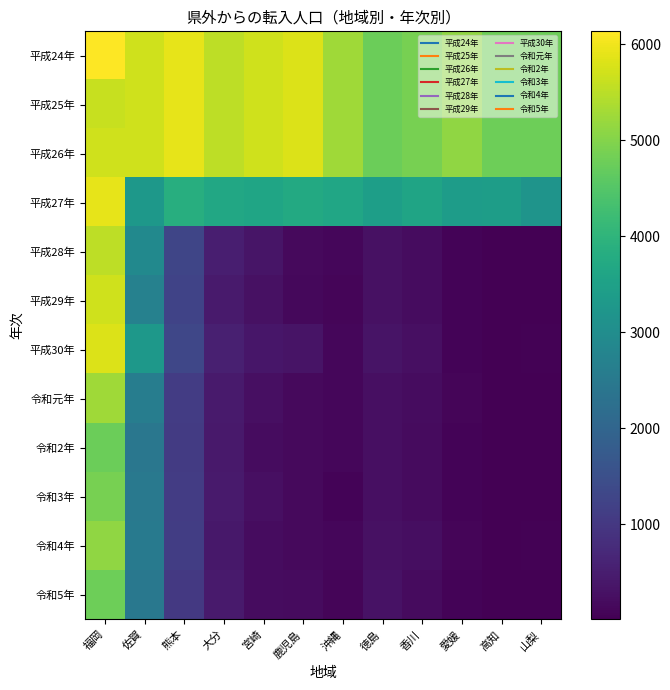

Reading right to left, extract all data points from this chart.

平成24年: 山梨=4782	高知=4770	愛媛=5115	香川=4876	徳島=4748	沖縄=5271	鹿児島=5805	宮崎=5681	大分=5512	熊本=5911	佐賀=5687	福岡=6133
平成25年: 山梨=4782	高知=4770	愛媛=5115	香川=4876	徳島=4748	沖縄=5271	鹿児島=5805	宮崎=5681	大分=5512	熊本=5911	佐賀=5687	福岡=5611
平成26年: 山梨=4782	高知=4770	愛媛=5115	香川=4876	徳島=4748	沖縄=5271	鹿児島=5805	宮崎=5681	大分=5512	熊本=5911	佐賀=5687	福岡=5687
平成27年: 山梨=3176	高知=3422	愛媛=3384	香川=3581	徳島=3439	沖縄=3626	鹿児島=3720	宮崎=3611	大分=3670	熊本=3853	佐賀=3262	福岡=5911
平成28年: 山梨=21	高知=16	愛媛=60	香川=209	徳島=279	沖縄=117	鹿児島=156	宮崎=345	大分=523	熊本=1282	佐賀=2911	福岡=5512
平成29年: 山梨=14	高知=16	愛媛=56	香川=212	徳島=287	沖縄=84	鹿児島=136	宮崎=286	大分=452	熊本=1232	佐賀=2689	福岡=5681
平成30年: 山梨=32	高知=15	愛媛=73	香川=268	徳島=324	沖縄=105	鹿児島=340	宮崎=372	大分=549	熊本=1308	佐賀=3266	福岡=5805
令和元年: 山梨=23	高知=18	愛媛=93	香川=216	徳島=269	沖縄=125	鹿児島=170	宮崎=260	大分=452	熊本=1105	佐賀=2597	福岡=5271
令和2年: 山梨=21	高知=15	愛媛=65	香川=176	徳島=269	沖縄=117	鹿児島=159	宮崎=205	大分=435	熊本=1084	佐賀=2445	福岡=4748
令和3年: 山梨=11	高知=8	愛媛=61	香川=190	徳島=250	沖縄=78	鹿児島=157	宮崎=261	大分=451	熊本=1091	佐賀=2478	福岡=4876
令和4年: 山梨=32	高知=18	愛媛=90	香川=244	徳島=281	沖縄=107	鹿児島=173	宮崎=218	大分=392	熊本=1121	佐賀=2536	福岡=5115
令和5年: 山梨=17	高知=8	愛媛=66	香川=194	徳島=299	沖縄=87	鹿児島=192	宮崎=223	大分=458	熊本=1017	佐賀=2470	福岡=4770